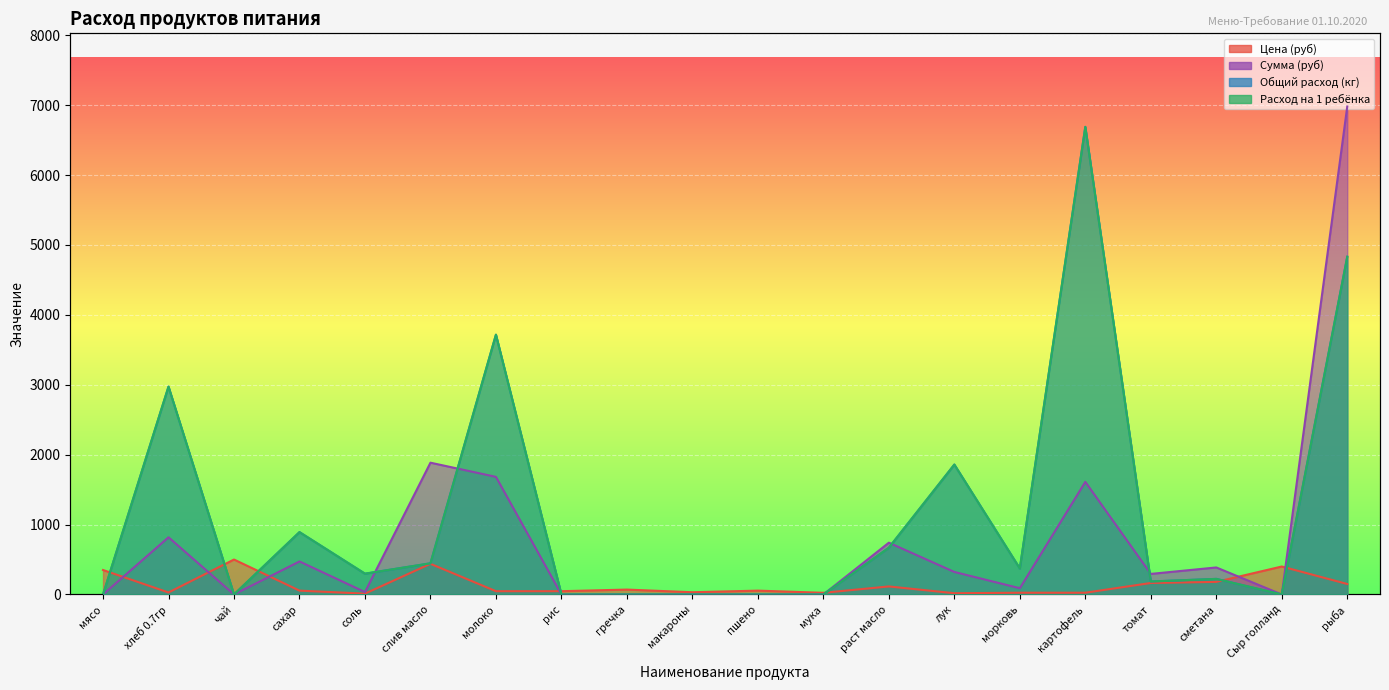

Rank the series at пшено from highest to lowest value.

Цена (руб), Сумма (руб), Общий расход (кг), Расход на 1 ребёнка